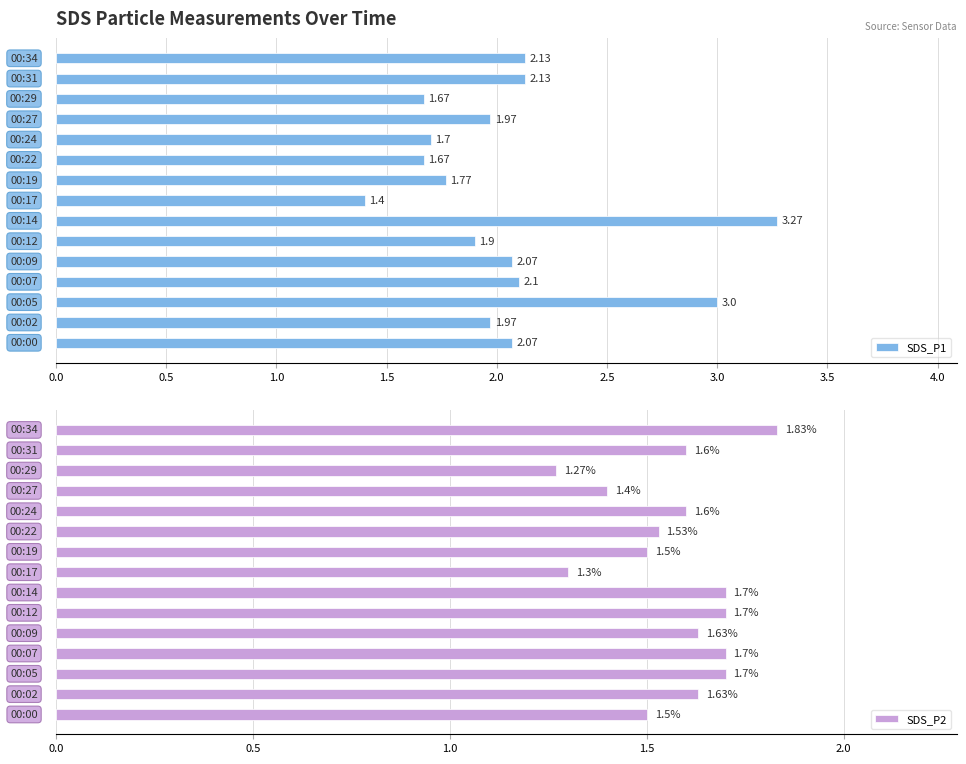

What is the minimum value for SDS_P1?

1.4